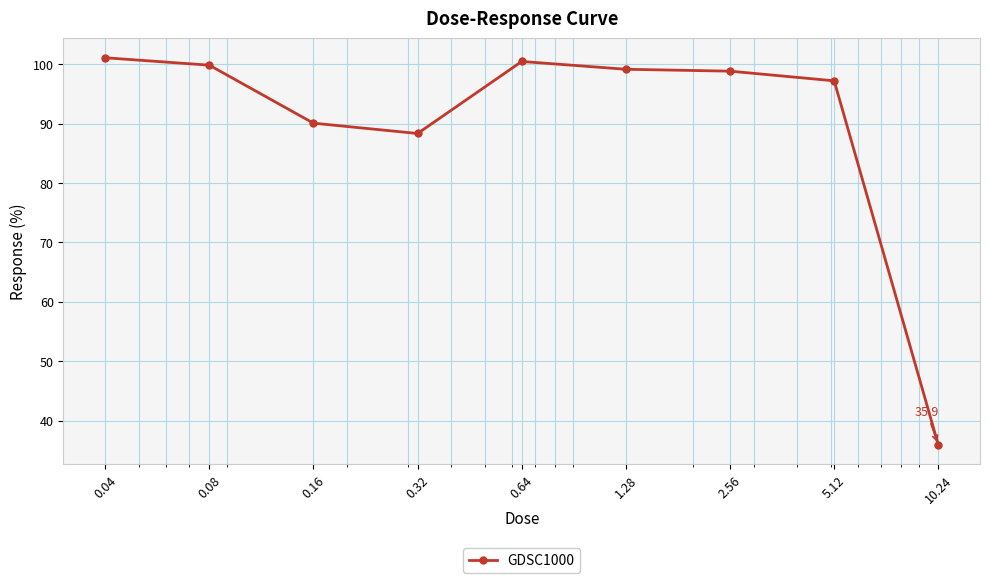

What is the difference between the second highest and second lowest values?

12.1